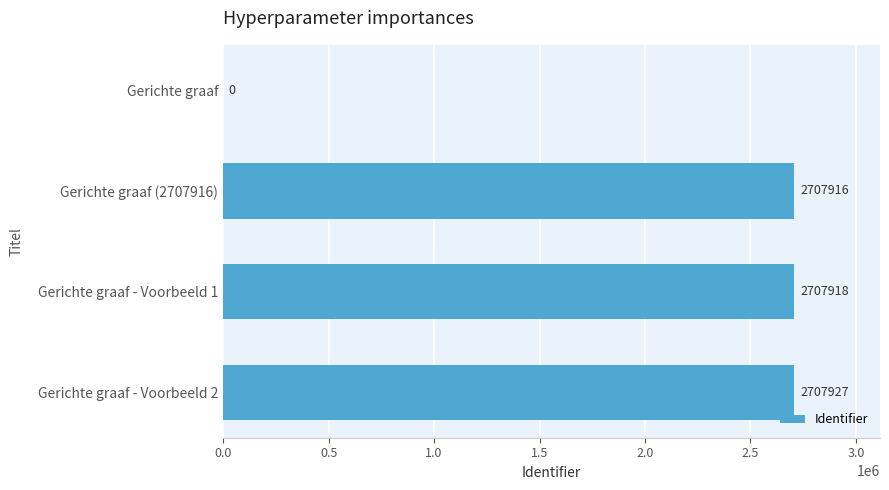

Between Gerichte graaf - Voorbeeld 2 and Gerichte graaf - Voorbeeld 1, which is larger?

Gerichte graaf - Voorbeeld 2